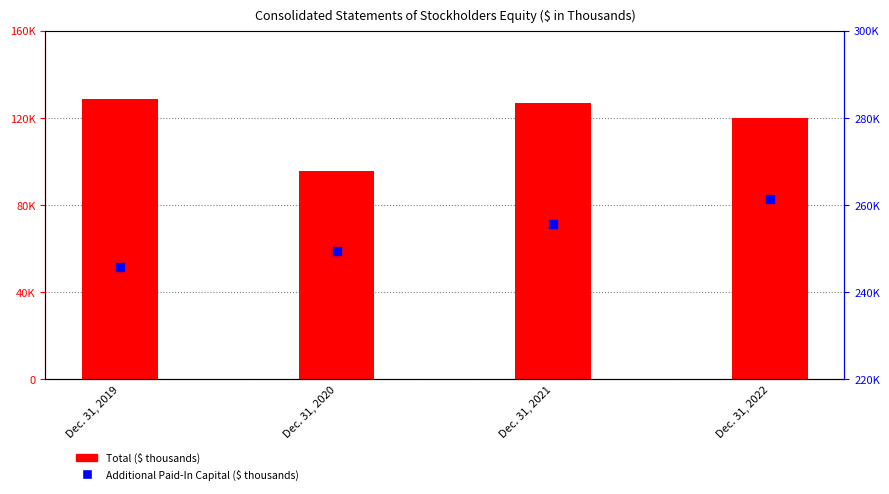

What are all the series names shown in the legend?

Total, Additional Paid-In Capital